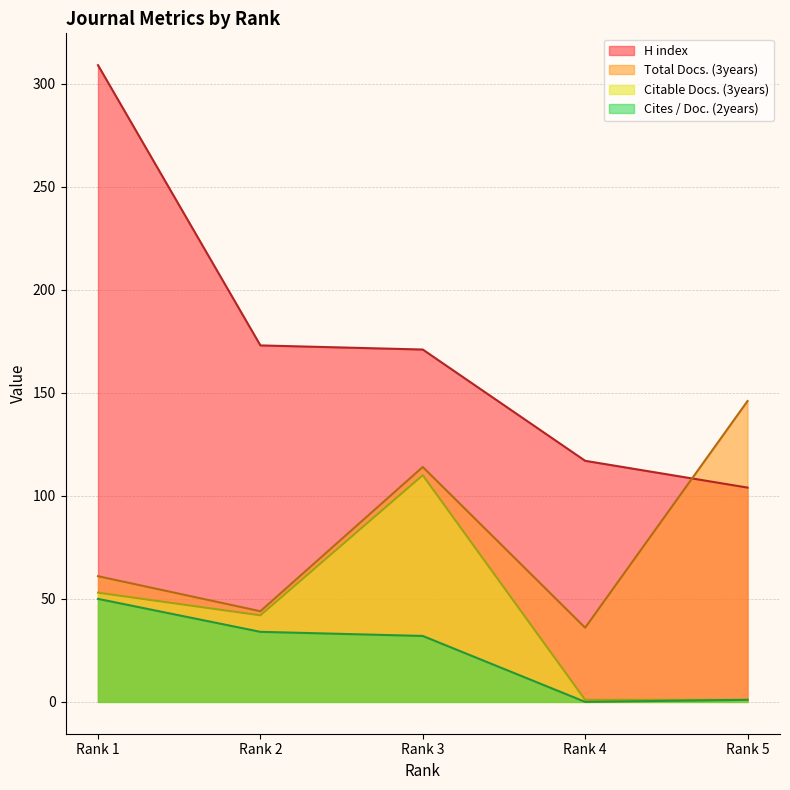

True or false: H index and Total Docs. (3years) intersect in this chart.

True